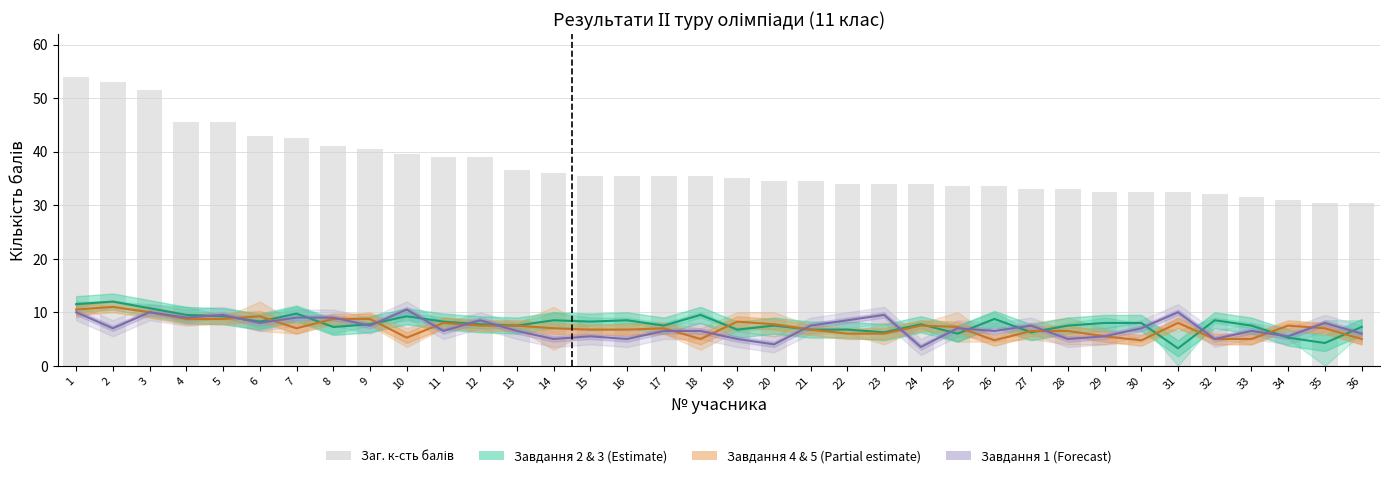

List the labels in order of Завдання 4 & 5 (Partial) value, largest first.

2, 1, 3, 6, 4, 5, 8, 9, 19, 11, 31, 20, 12, 13, 24, 34, 25, 7, 14, 17, 35, 15, 16, 21, 27, 28, 22, 23, 29, 10, 18, 32, 33, 36, 26, 30